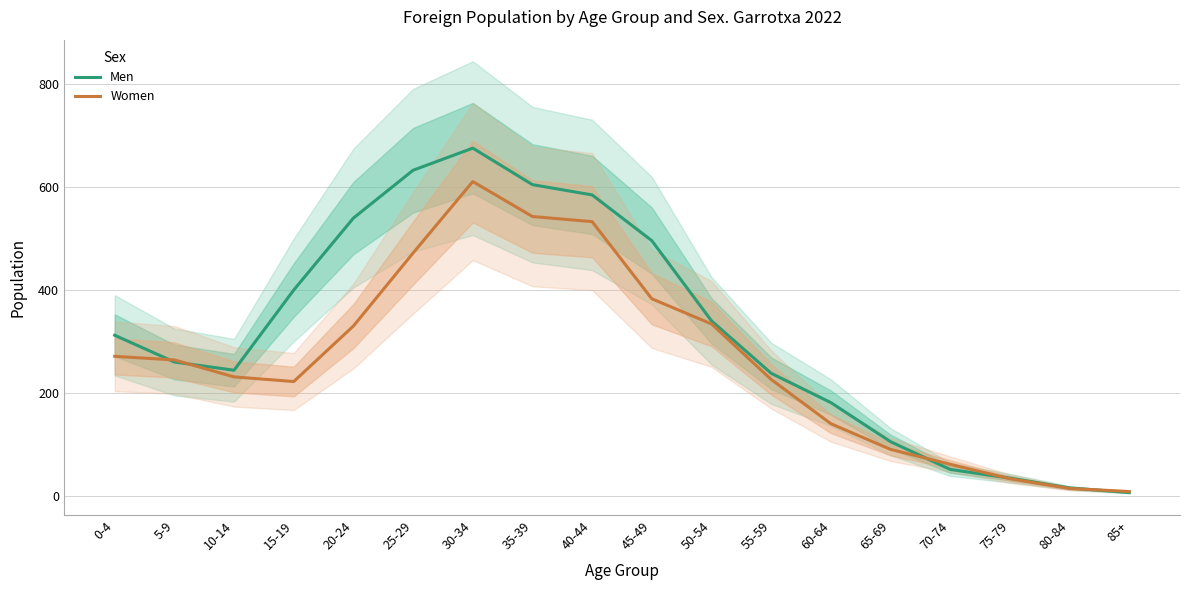

What position from the right is 30-34?

12